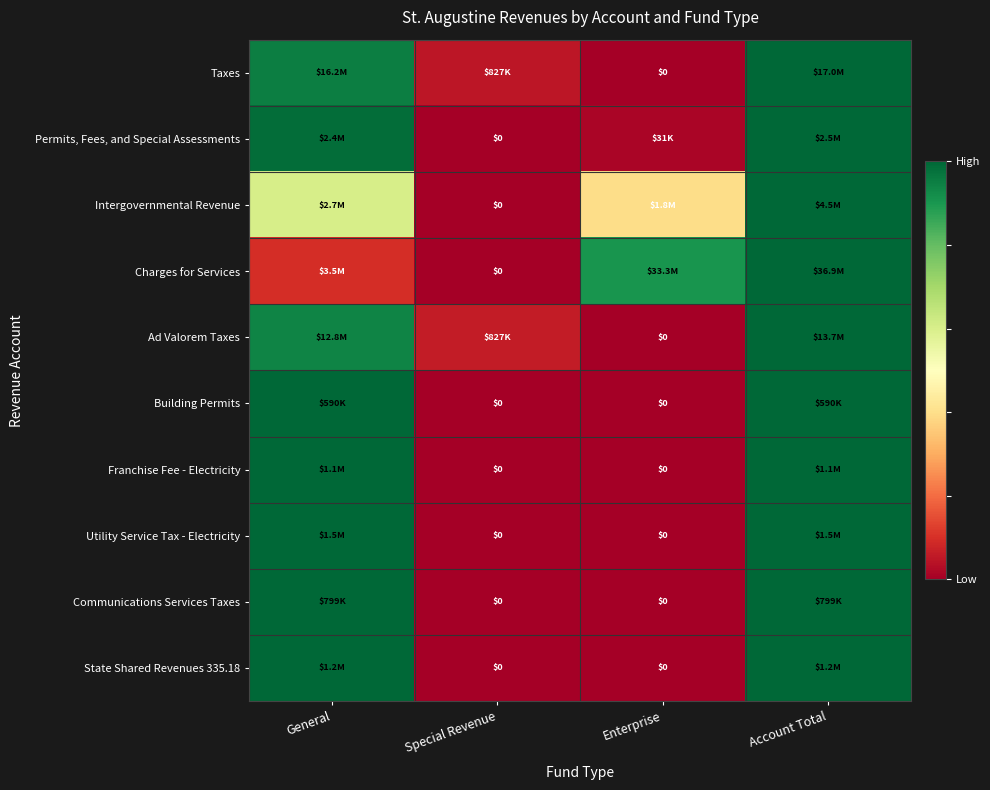

At which label does Communications Services Taxes reach its minimum?

Special Revenue